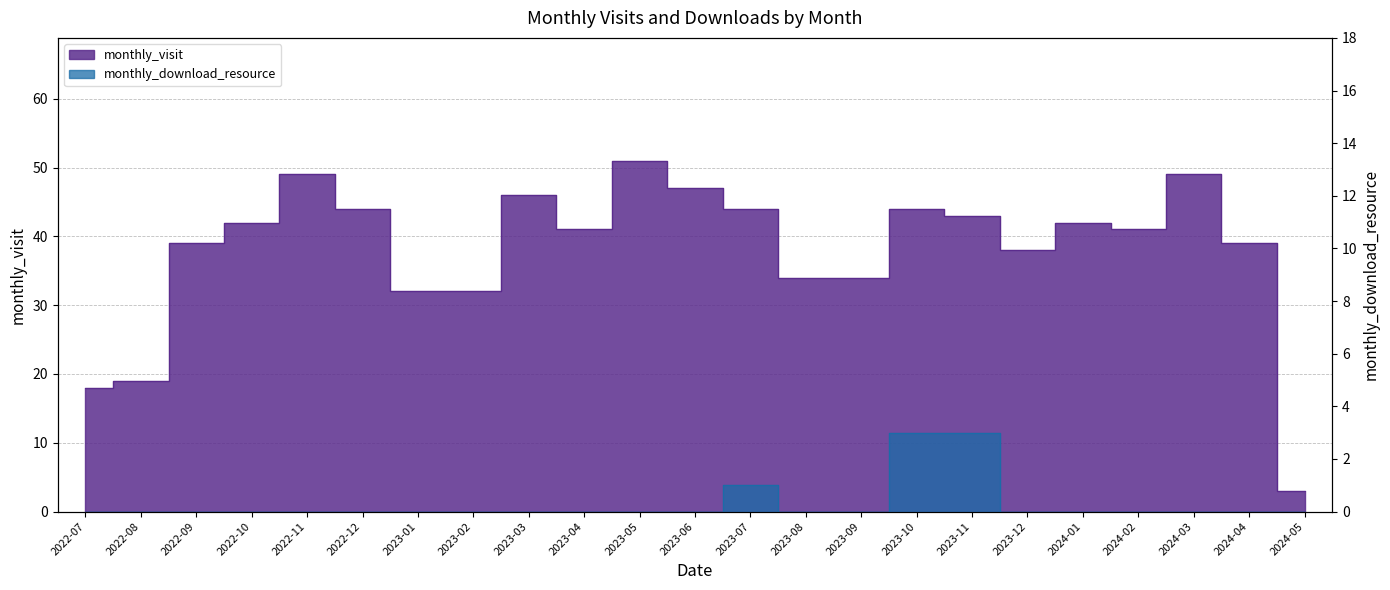

Reading right to left, extract all data points from this chart.

monthly_visit: 2024-05=3	2024-04=39	2024-03=49	2024-02=41	2024-01=42	2023-12=38	2023-11=43	2023-10=44	2023-09=34	2023-08=34	2023-07=44	2023-06=47	2023-05=51	2023-04=41	2023-03=46	2023-02=32	2023-01=32	2022-12=44	2022-11=49	2022-10=42	2022-09=39	2022-08=19	2022-07=18
monthly_download_resource: 2024-05=0	2024-04=0	2024-03=0	2024-02=0	2024-01=0	2023-12=0	2023-11=3	2023-10=3	2023-09=0	2023-08=0	2023-07=1	2023-06=0	2023-05=0	2023-04=0	2023-03=0	2023-02=0	2023-01=0	2022-12=0	2022-11=0	2022-10=0	2022-09=0	2022-08=0	2022-07=0